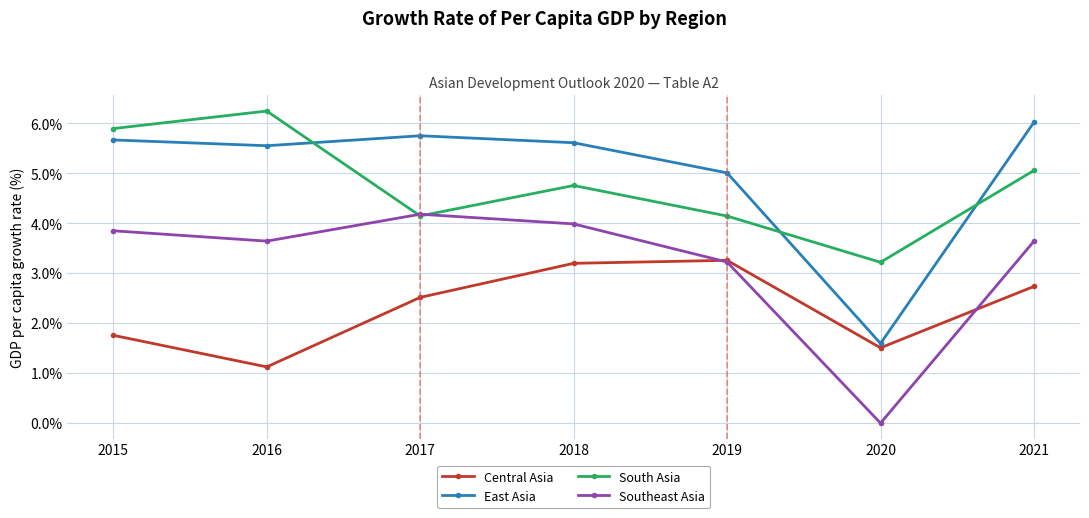

How many interior local peaks does the Central Asia series have?

1